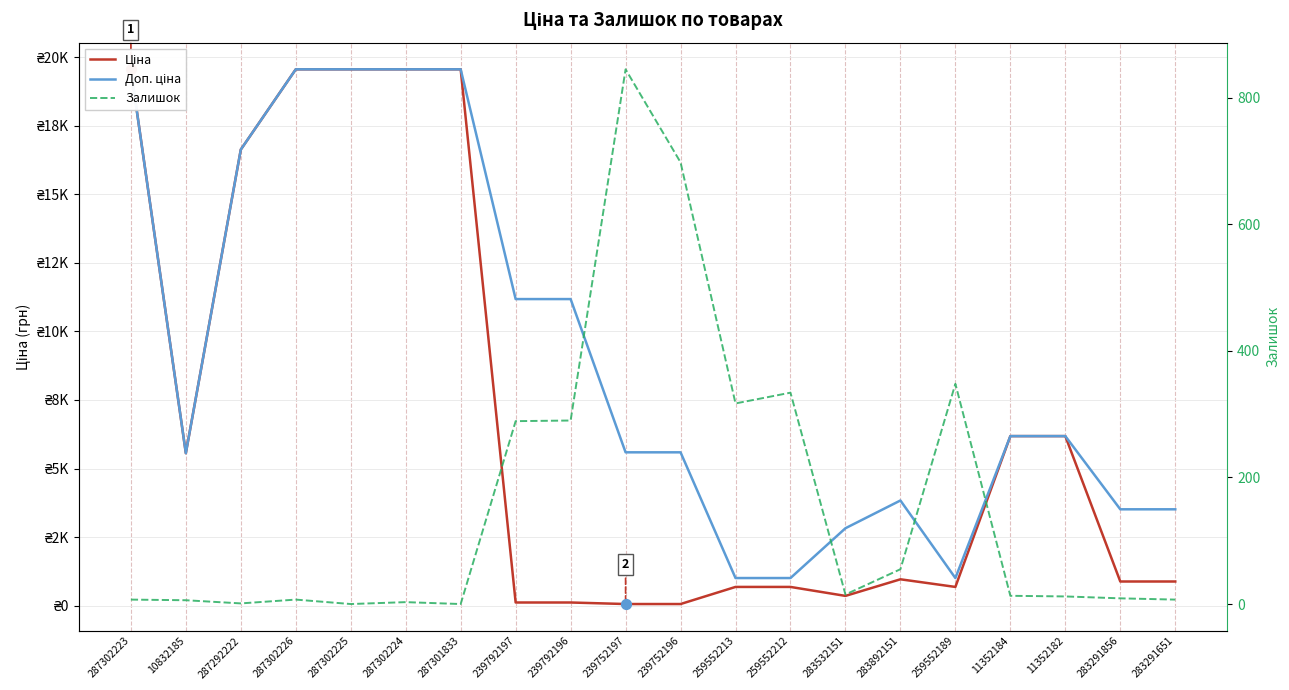

Which series reaches the maximum Y coordinate?

Ціна